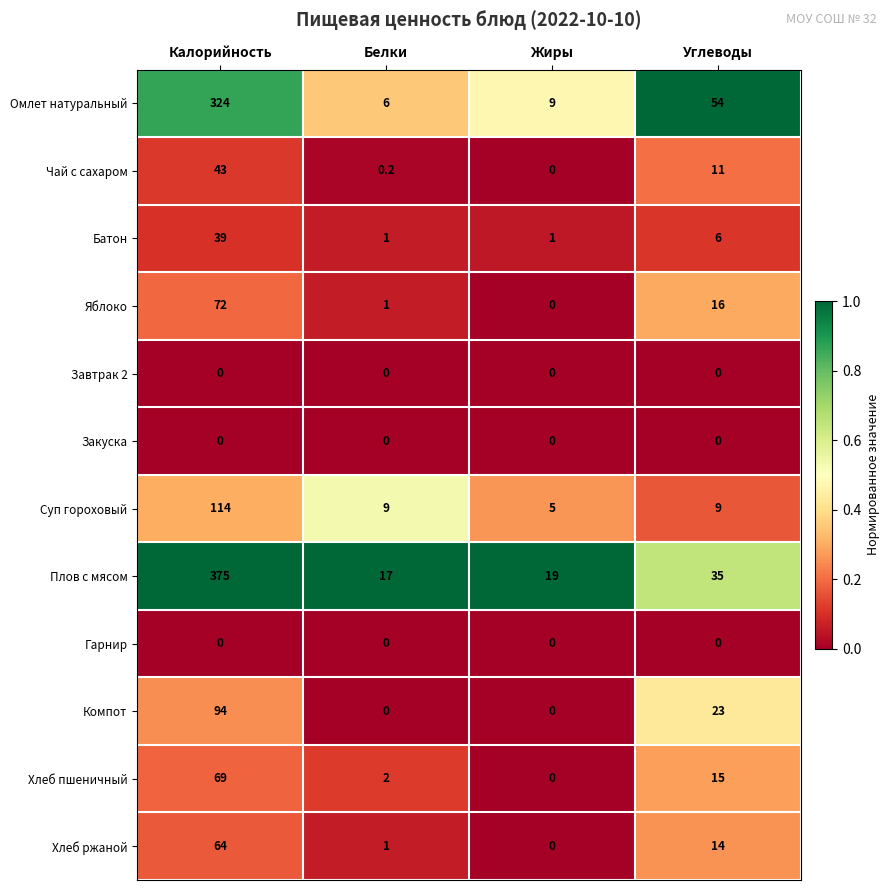

What is the sum of all Яблоко values?

89.0